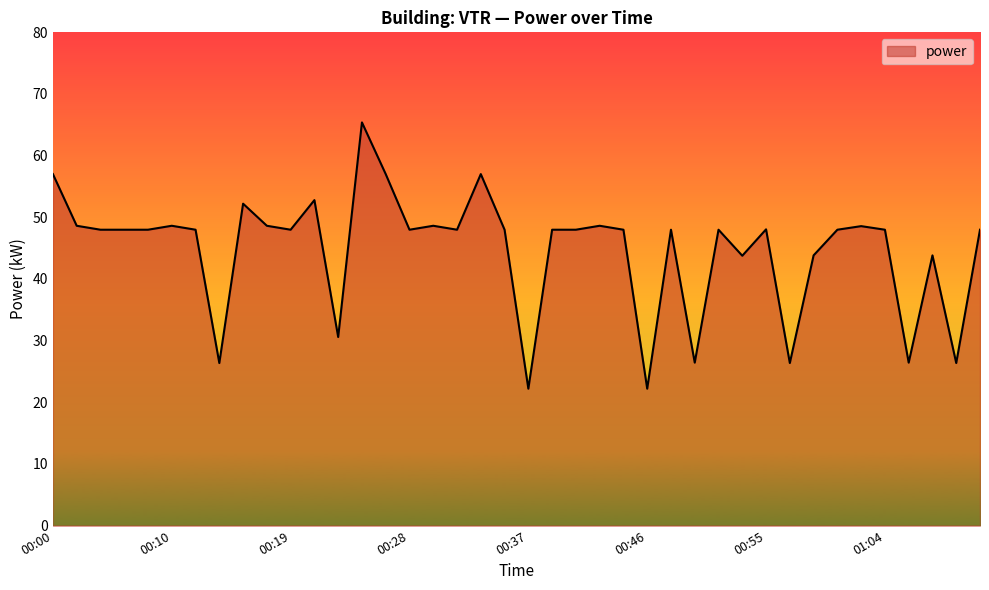

What is the difference between the maximum and minimum values?

43.2